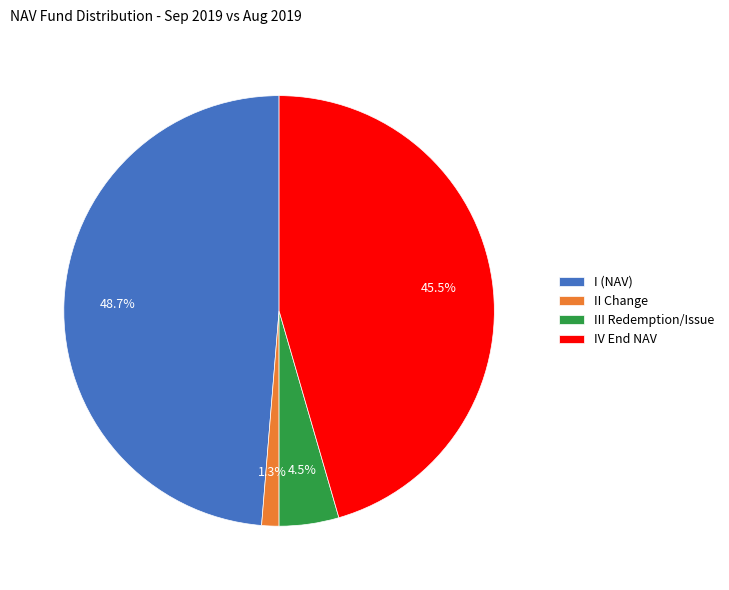

How many segments does this pie chart have?

4